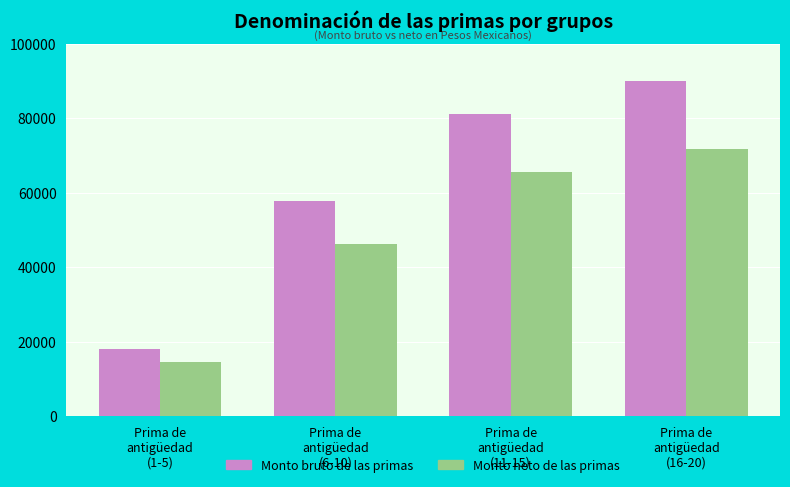

What are all the series names shown in the legend?

Monto bruto de las primas, Monto neto de las primas